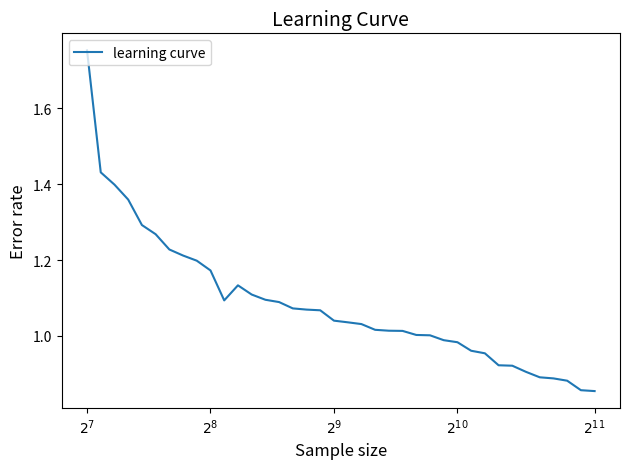

What is the average value?

1.1